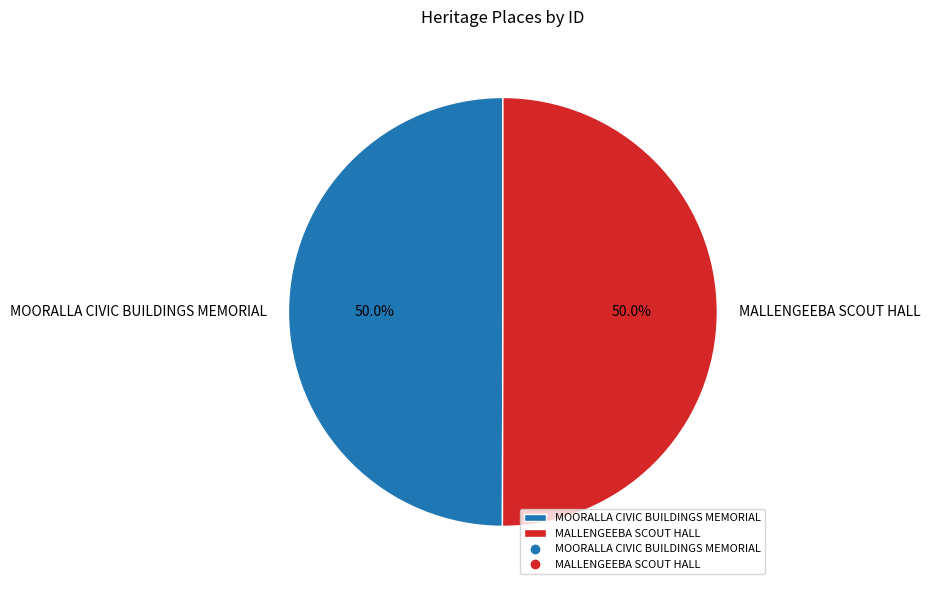

The MOORALLA CIVIC BUILDINGS MEMORIAL slice represents 60% of the pie. True or false?

False